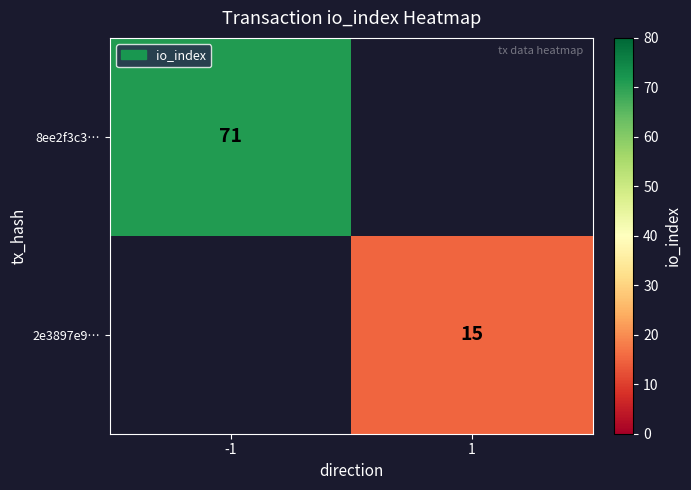

Count the number of data series in this chart.

2